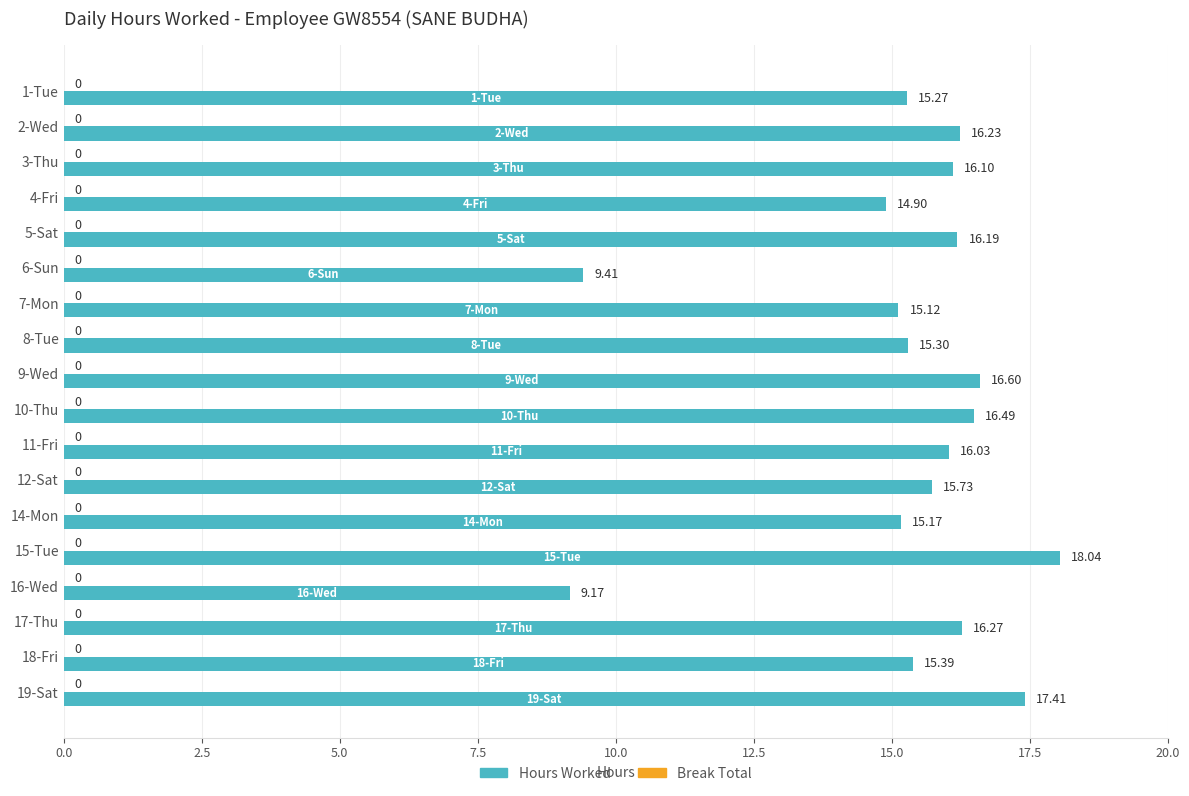

Approximately how many times larger is the value at 18-Fri compared to 8-Tue?

1.0